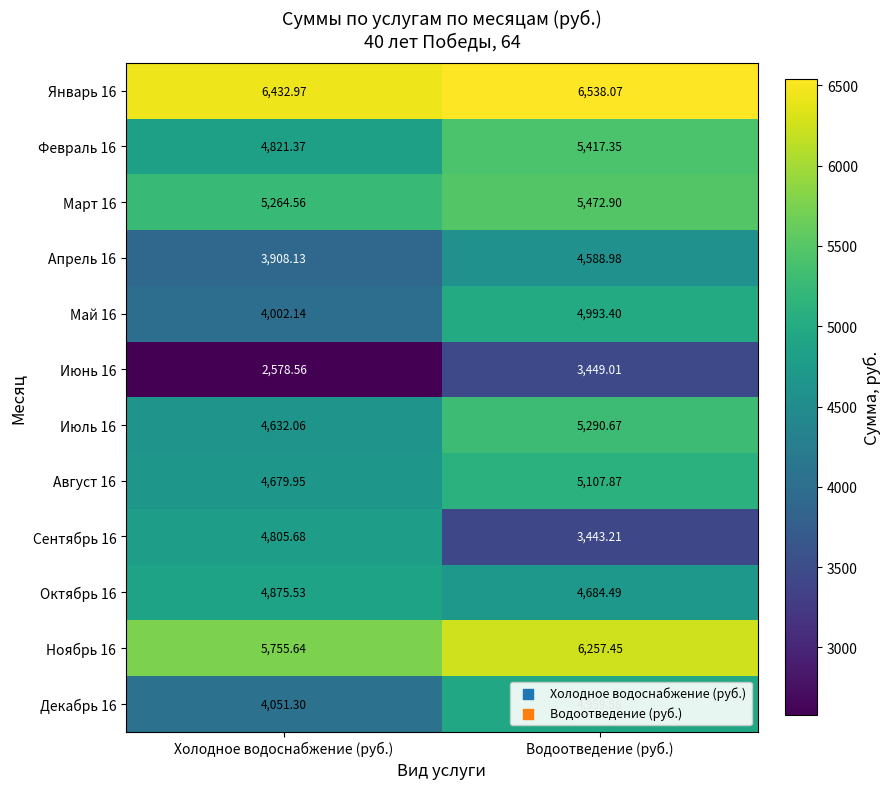

At which label does Январь 16 first exceed 6538?

Водоотведение (руб.)